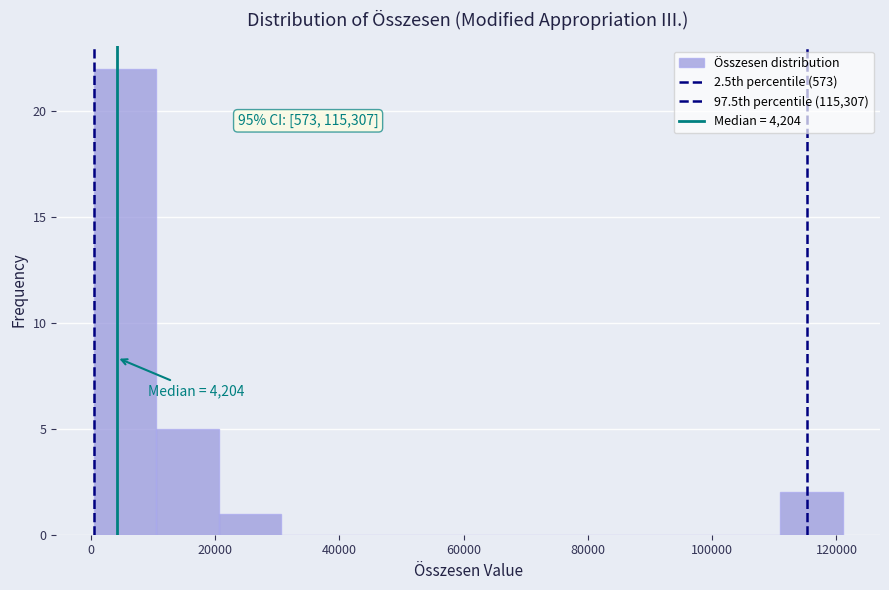

Which range on the x-axis has the tallest bar?

0 to 10000